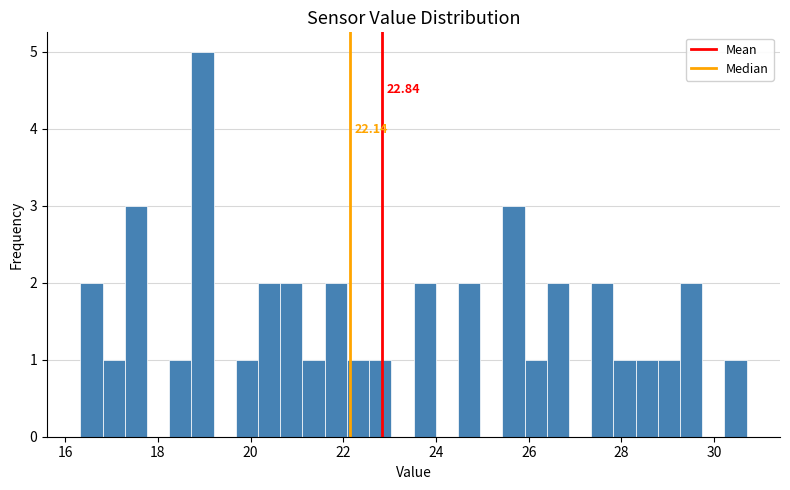

Around what value on the x-axis is the tallest bar? Give the approximate position of its centre, as read against the axis.

19.0